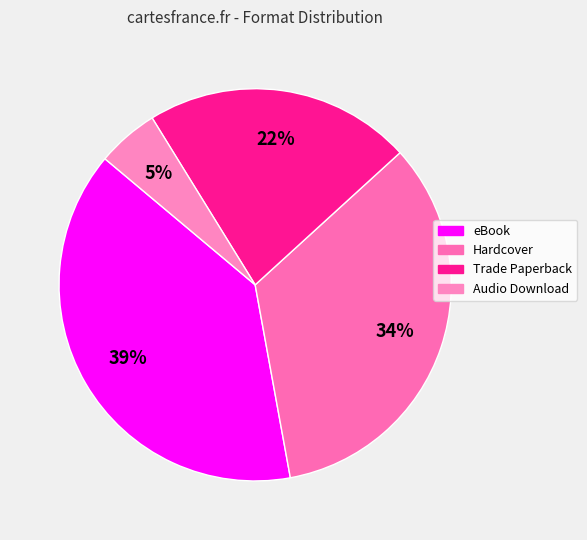

Does any single category account for the majority?

No